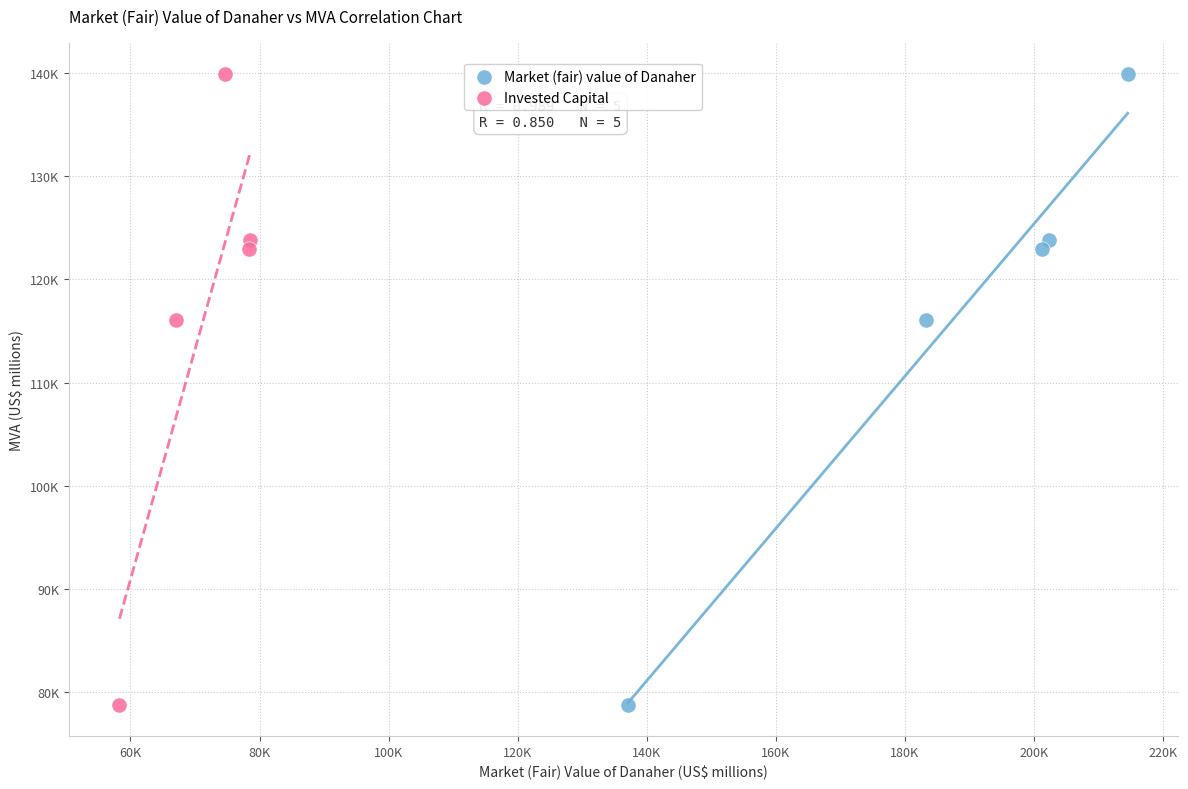

What are all the series names shown in the legend?

Market (fair) value of Danaher, Invested Capital